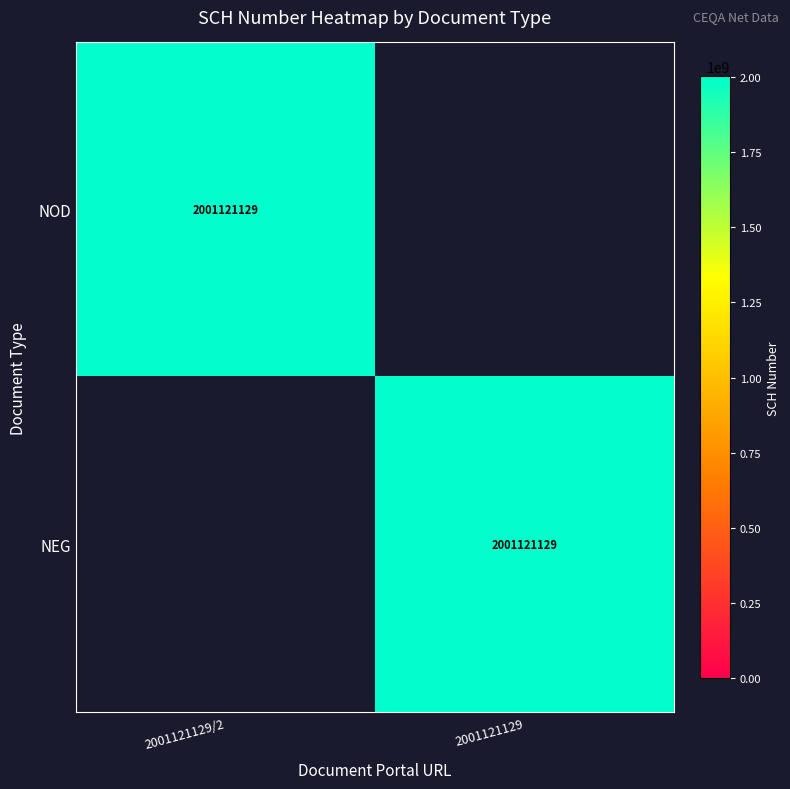

True or false: NOD has a value of 1151155142 at 2001121129/2.

False